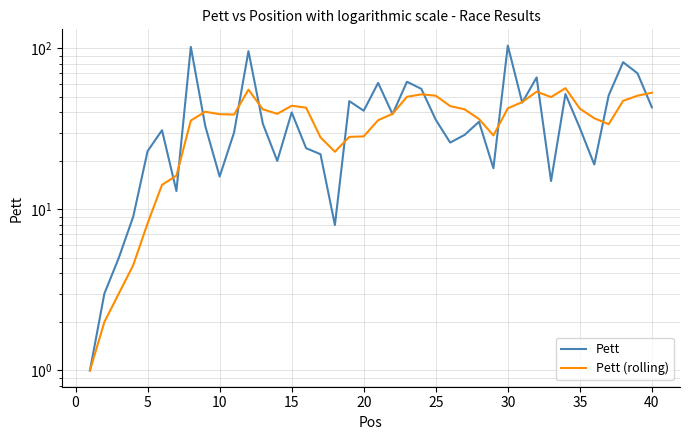

What is the approximate value of Pett (rolling) at 15?

42.8